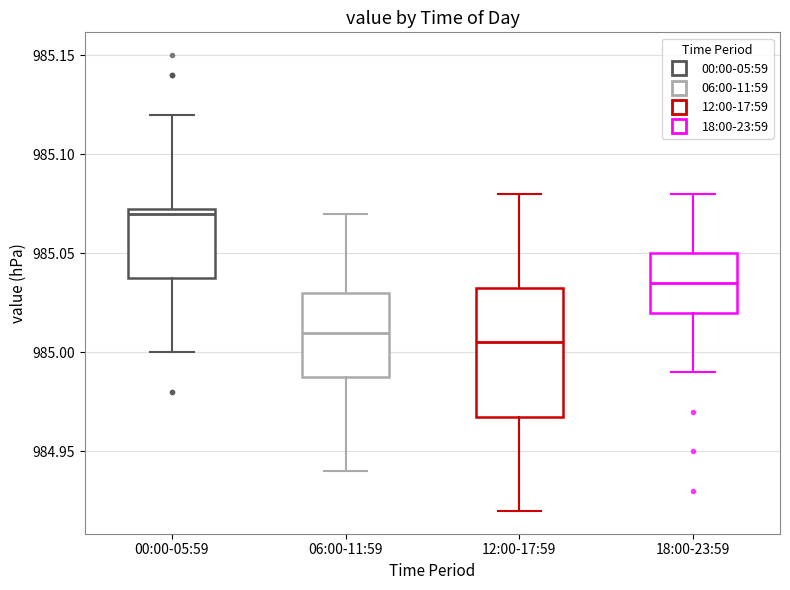

Reading left to right, transcribe this box plot: for each box, give where its median line is, the range the box spans, and where its two whiskers end, as read against the y-axis. The values are not printed on the chart, so give them approximately, as read against the axis.

00:00-05:59: median 985.070, box 985.040 to 985.075, whiskers 985.000 to 985.120
06:00-11:59: median 985.010, box 984.990 to 985.030, whiskers 984.940 to 985.070
12:00-17:59: median 985.005, box 984.970 to 985.035, whiskers 984.920 to 985.080
18:00-23:59: median 985.035, box 985.020 to 985.050, whiskers 984.990 to 985.080